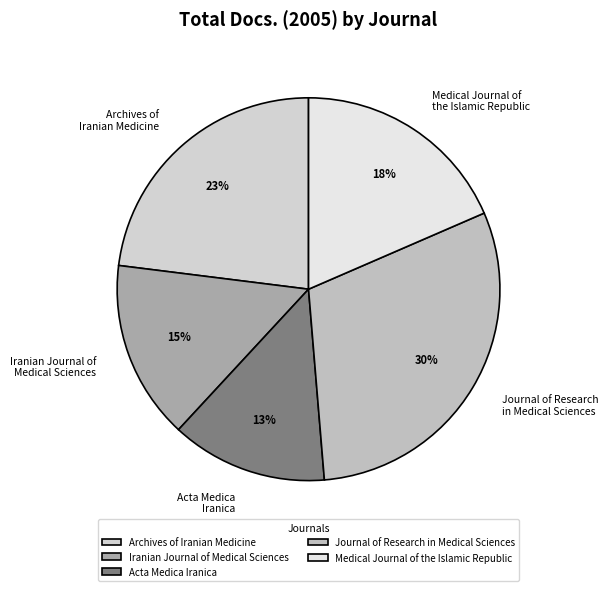

To the nearest percent, what is the average slice percentage?

20%